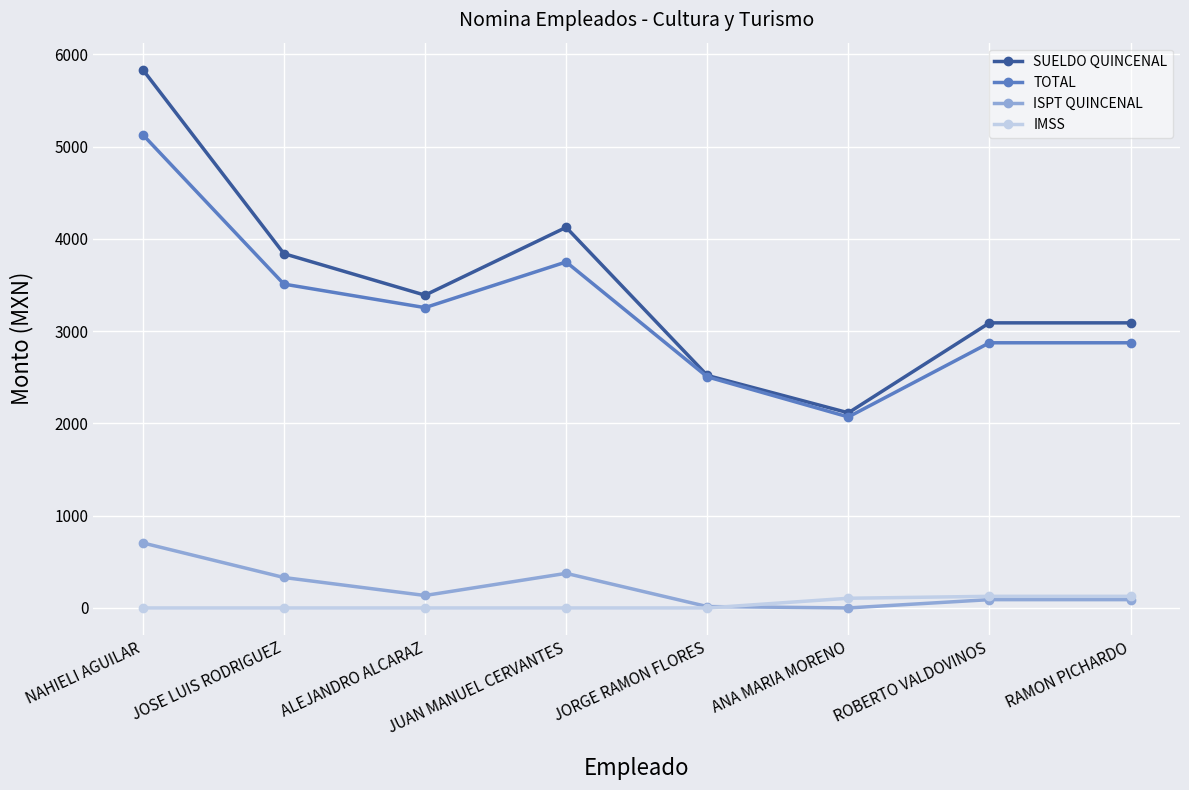

What are all the series names shown in the legend?

SUELDO QUINCENAL, TOTAL, ISPT QUINCENAL, IMSS